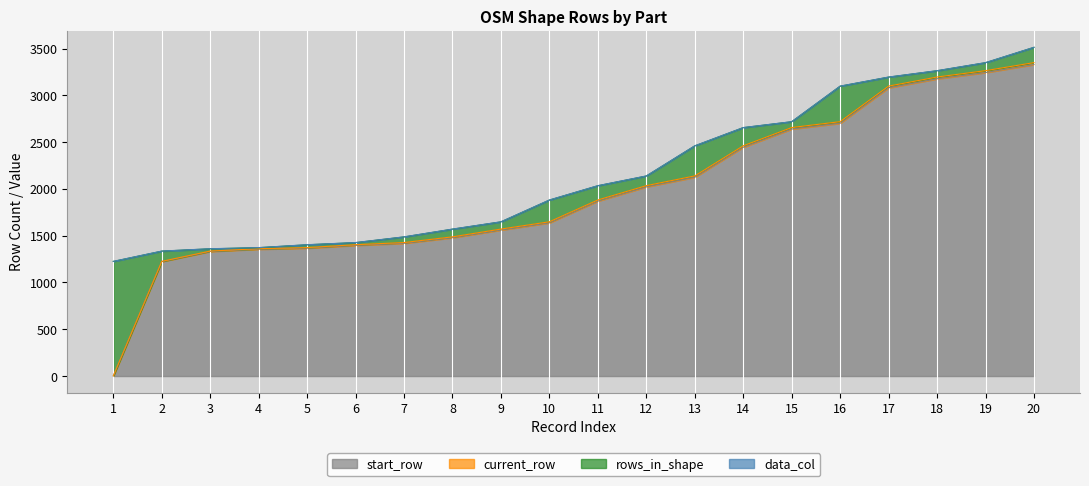

True or false: rows_in_shape and start_row cross at least once.

True